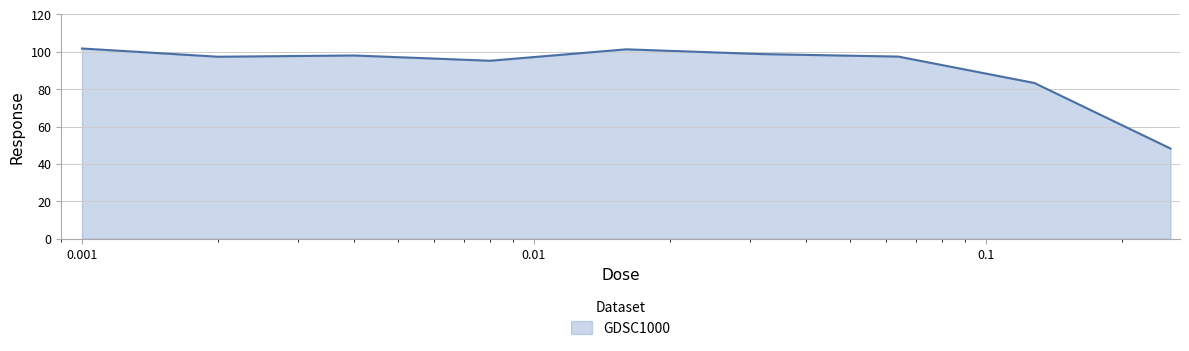

Does the chart display data point markers on the line(s)?

No